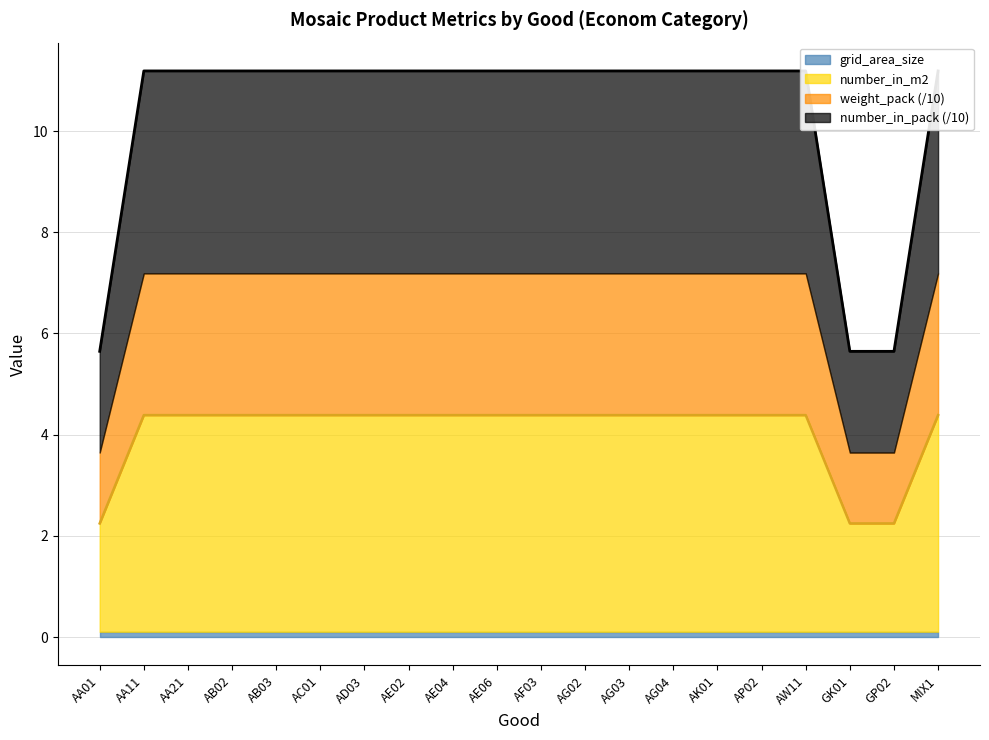

Is it true that number_in_m2 equals 1.5 at AA01?

False